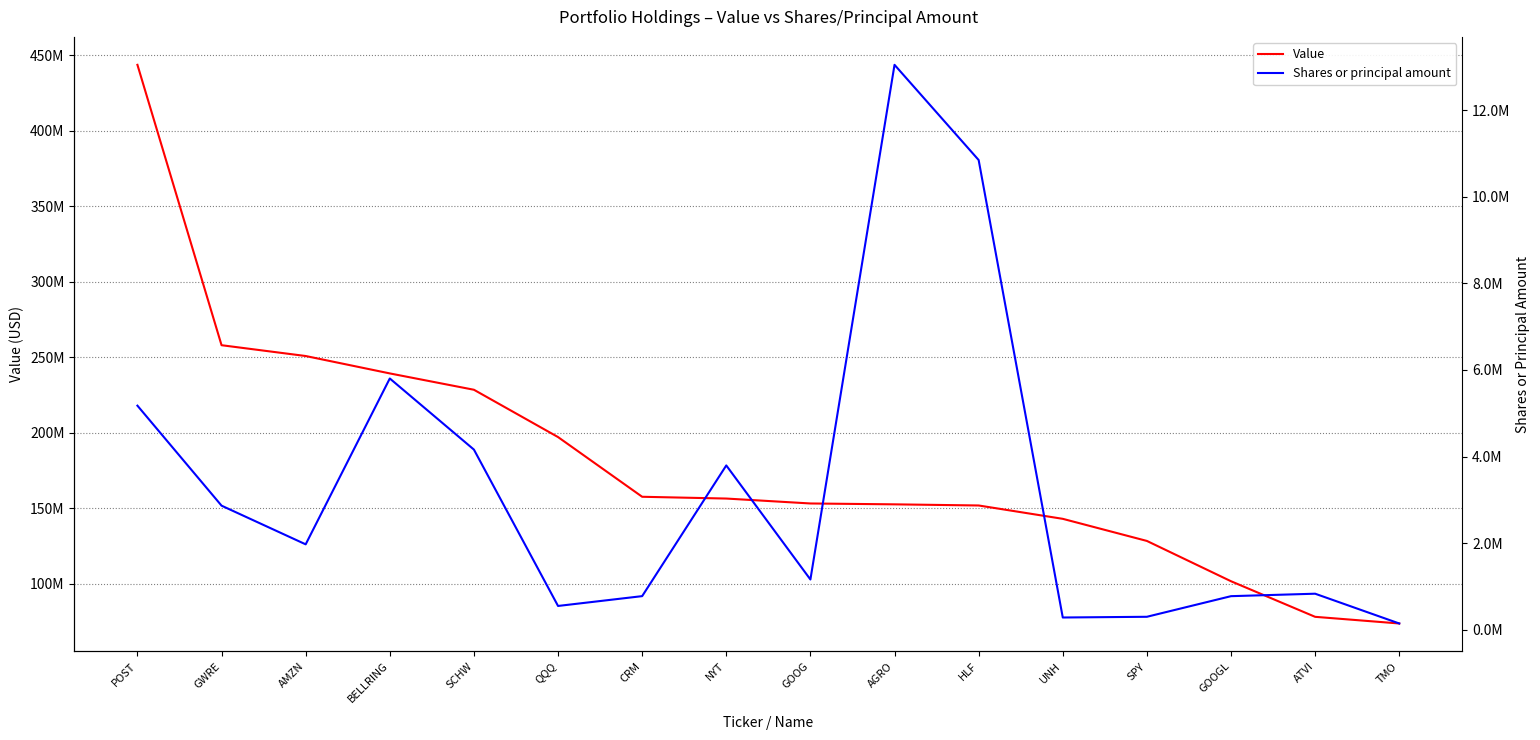

What are all the series names shown in the legend?

Value, Shares or principal amount